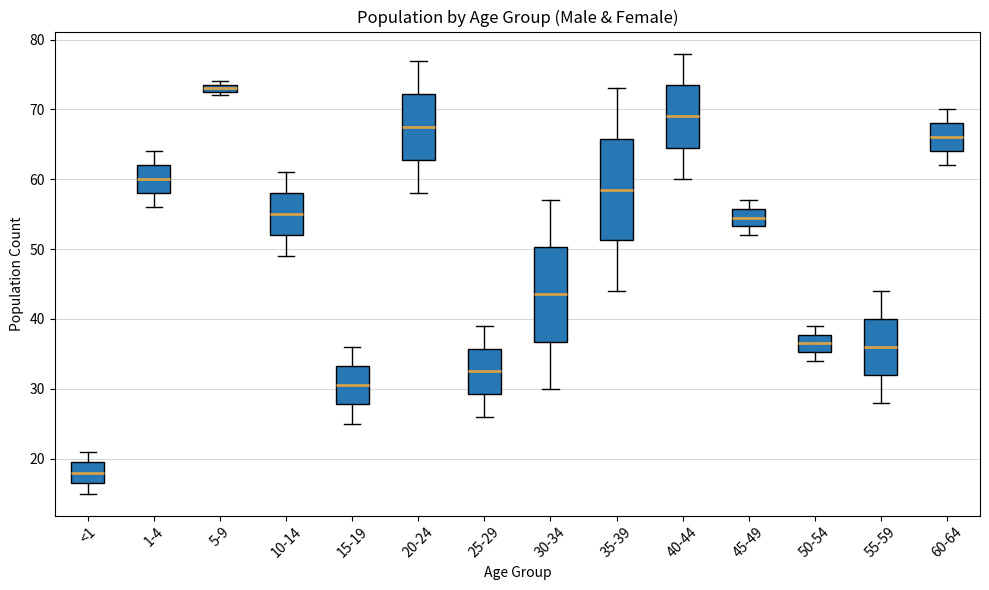

Where is the upper edge of the box for 50-54 on the y-axis? The values are not printed on the chart, so give them approximately, as read against the axis.

38